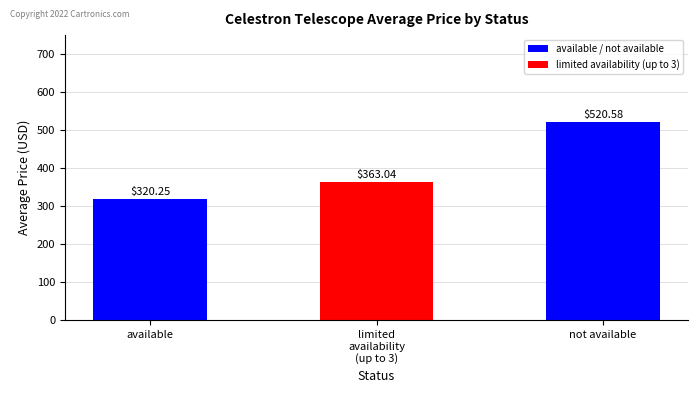

Rank the categories by value from highest to lowest.

not available, limited
availability
(up to 3), available